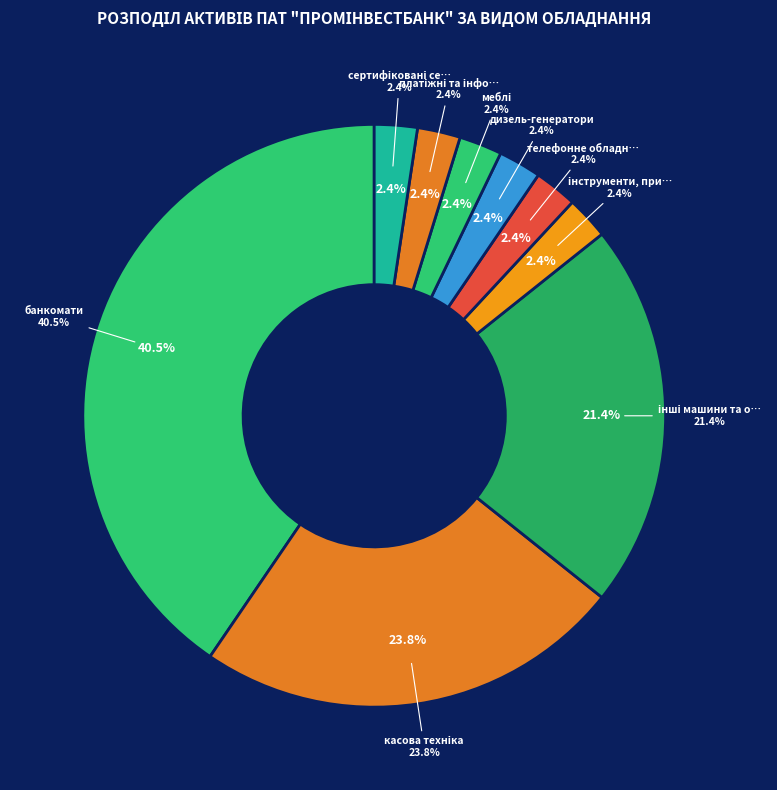

Is it true that банкомати is 40% of the pie?

True